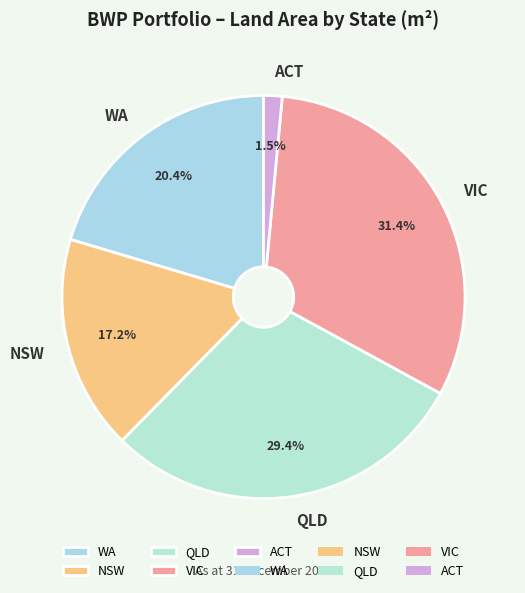

Which slice is the smallest?

ACT